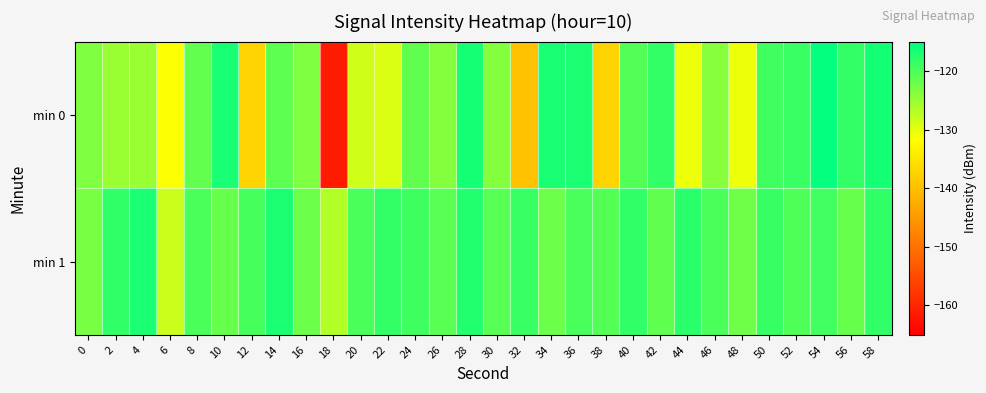

What is the maximum value shown in the chart?

-115.4